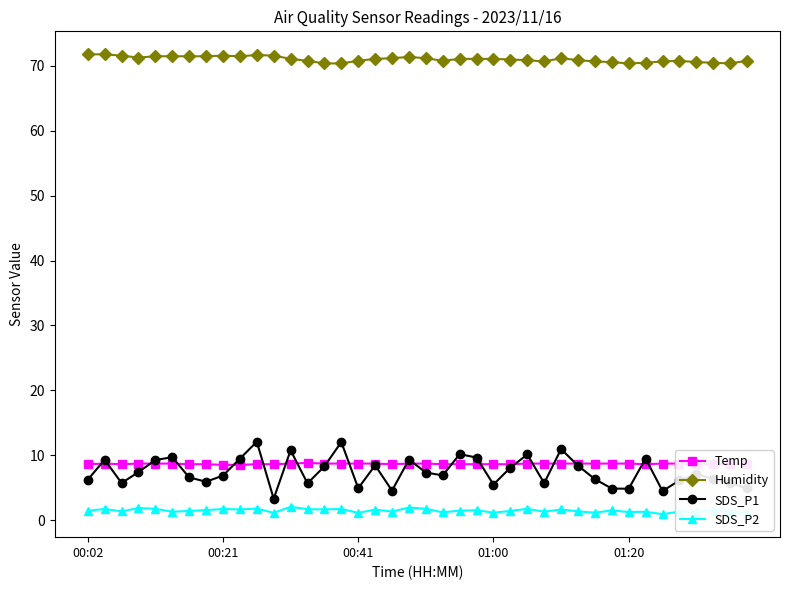

True or false: SDS_P2 and Humidity cross at least once.

False